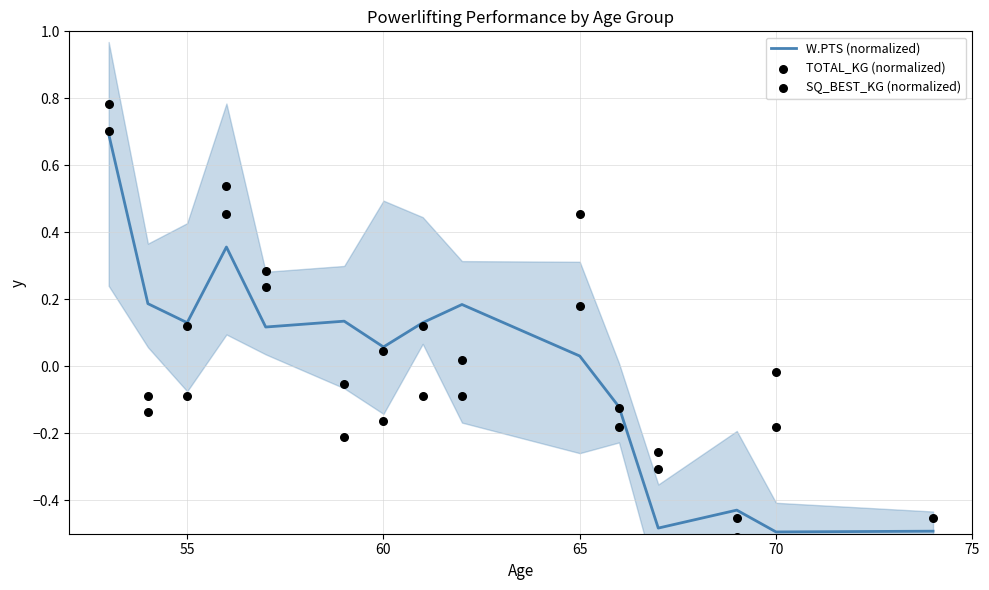

What are all the series names shown in the legend?

W.PTS (normalized), TOTAL_KG (normalized), SQ_BEST_KG (normalized)